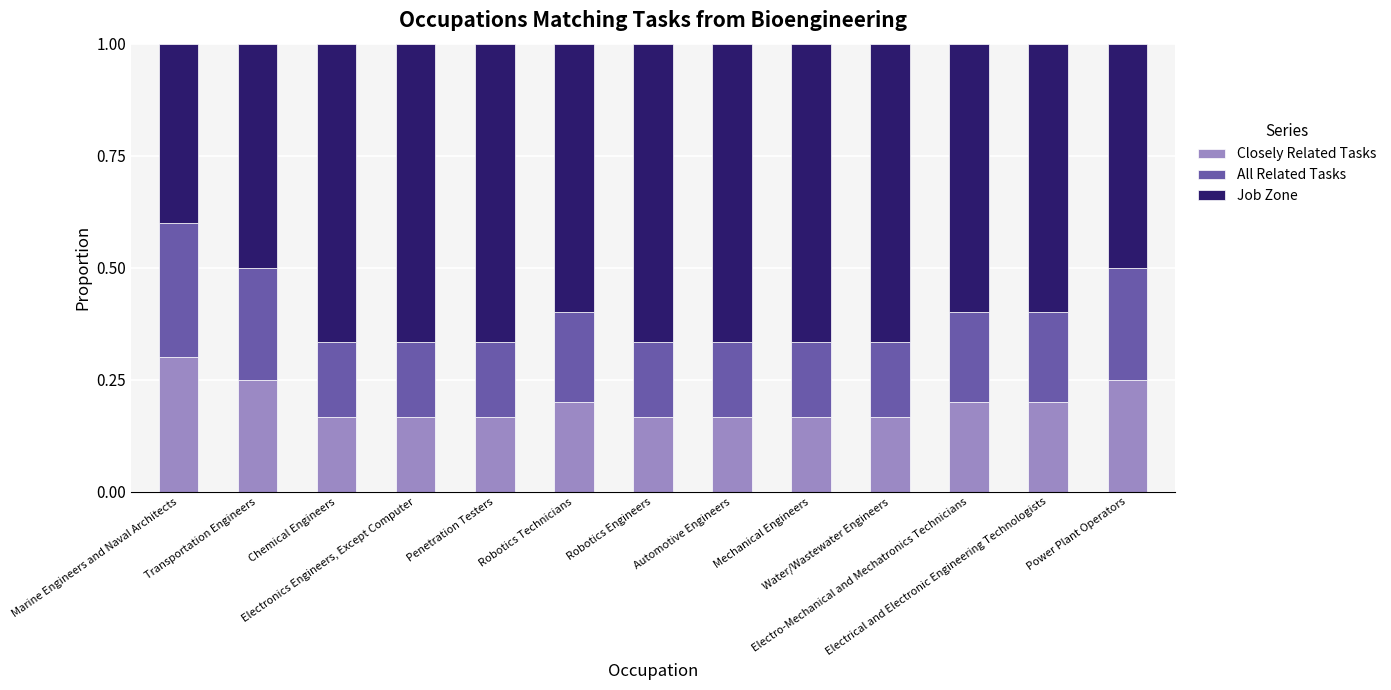

How many Job Zone values are between 0 and 1?

13